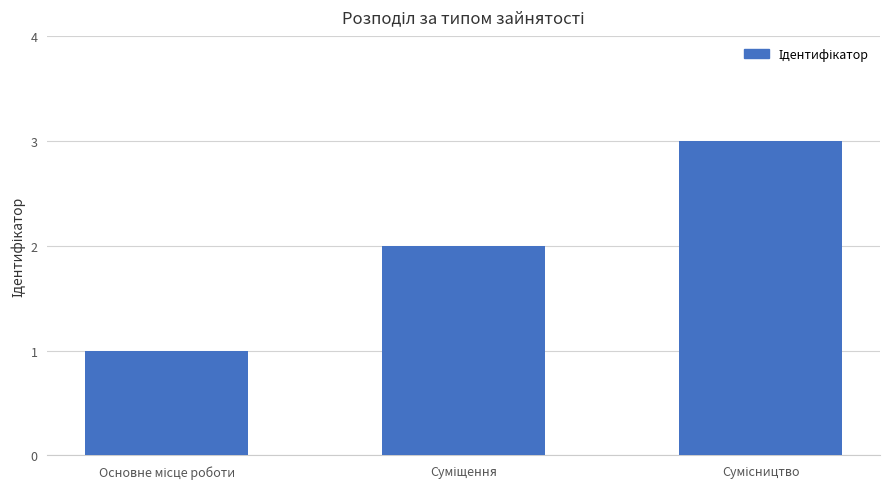

What is the maximum value shown in the chart?

3